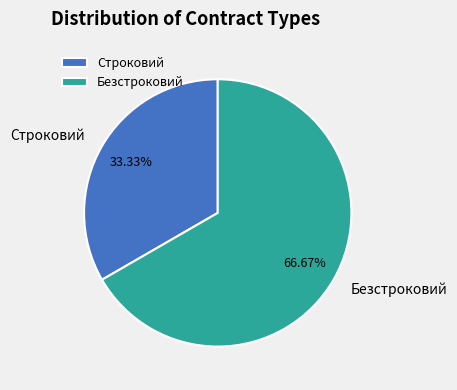

Is Безстроковий the majority of the pie?

Yes